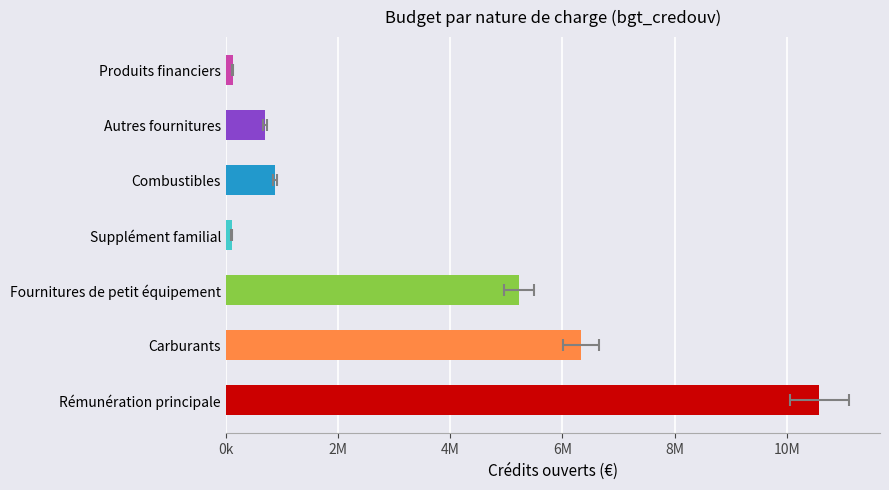

What is the difference between the values at Fournitures de petit équipement and Supplément familial?

5123613